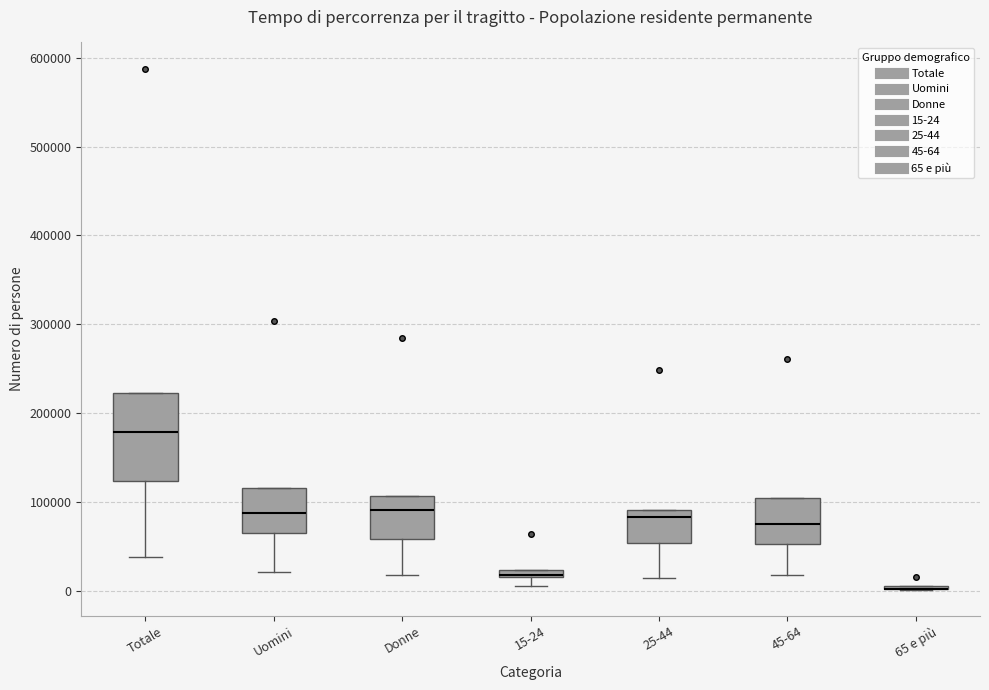

Comparing the boxes themselves (not the whiskers), which one is the tallest?

Totale